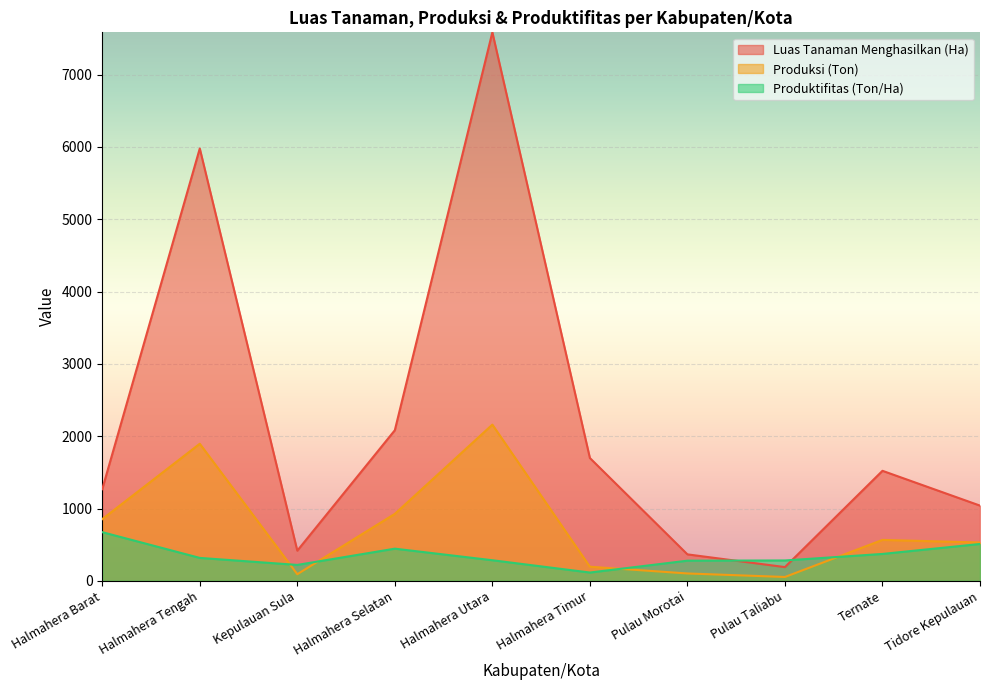

Where is Produksi (Ton) nearest to the value 1106?

Halmahera Selatan